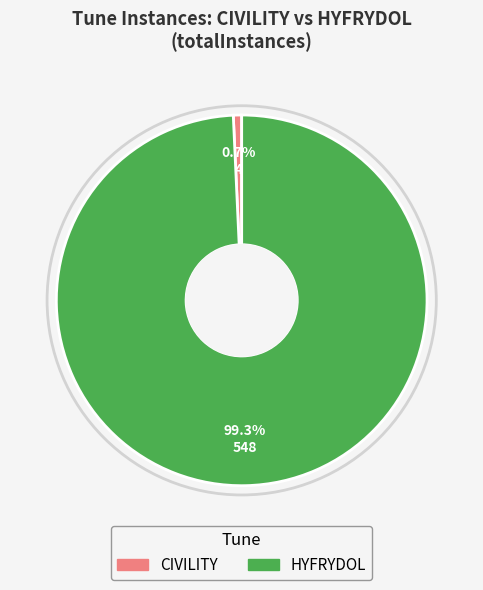

To the nearest percent, what is the combined percentage of HYFRYDOL and CIVILITY?

100%